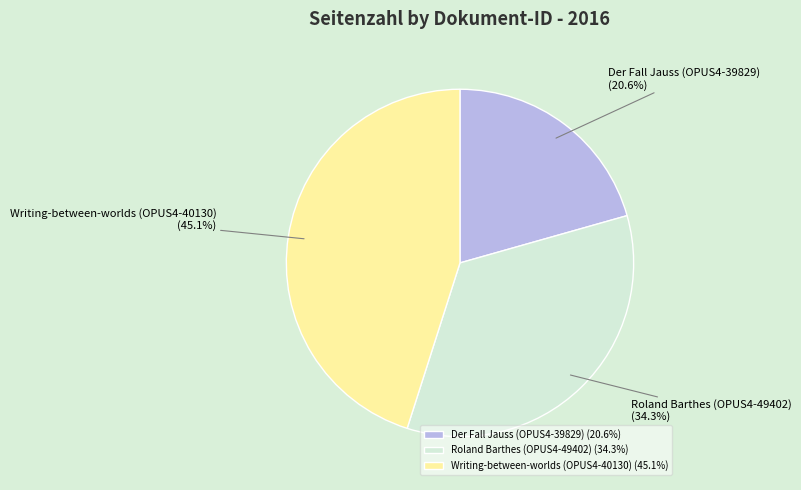

What is the smallest slice in the pie chart?

Der Fall Jauss (OPUS4-39829)